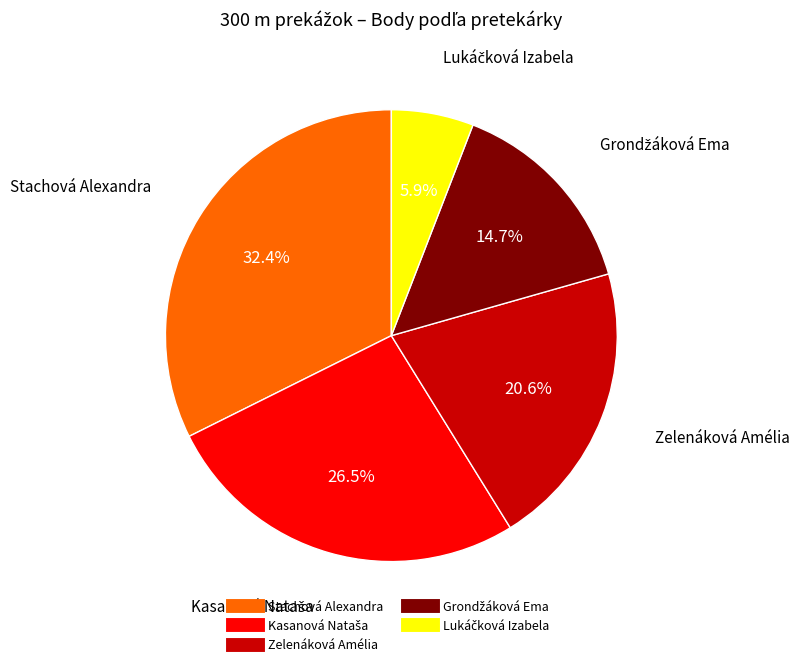

How many slices are in this pie chart?

5